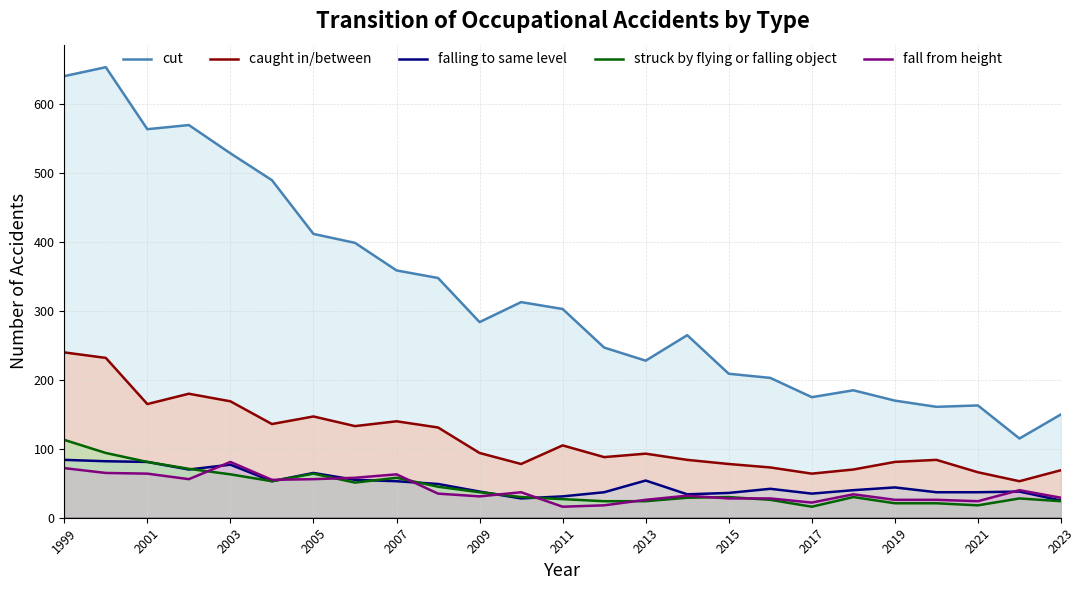

Where does the falling to same level series first go above 42?

1999